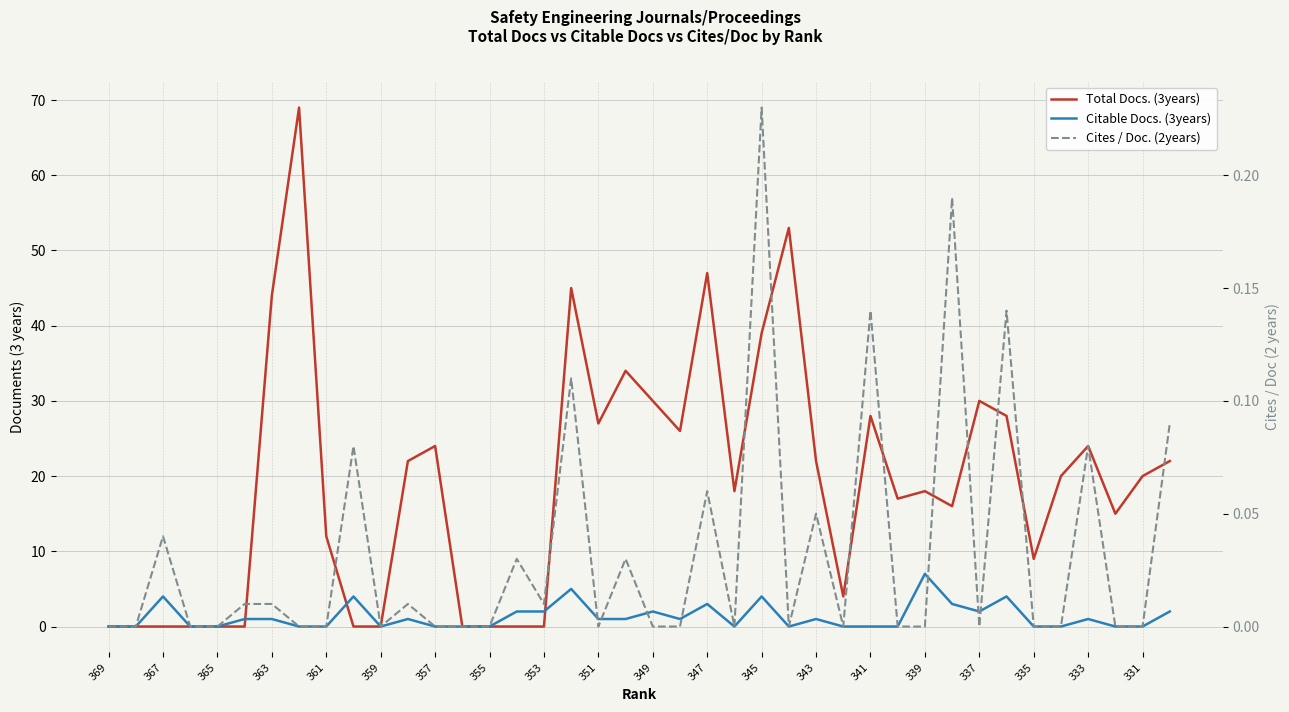

What are all the series names shown in the legend?

Total Docs. (3years), Citable Docs. (3years), Cites / Doc. (2years)